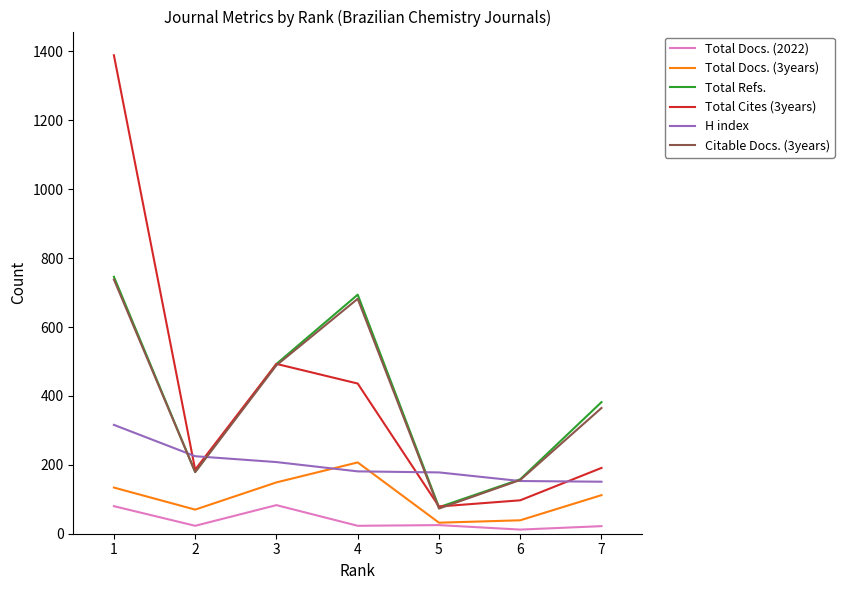

How many interior local valleys does the Total Refs. series have?

2